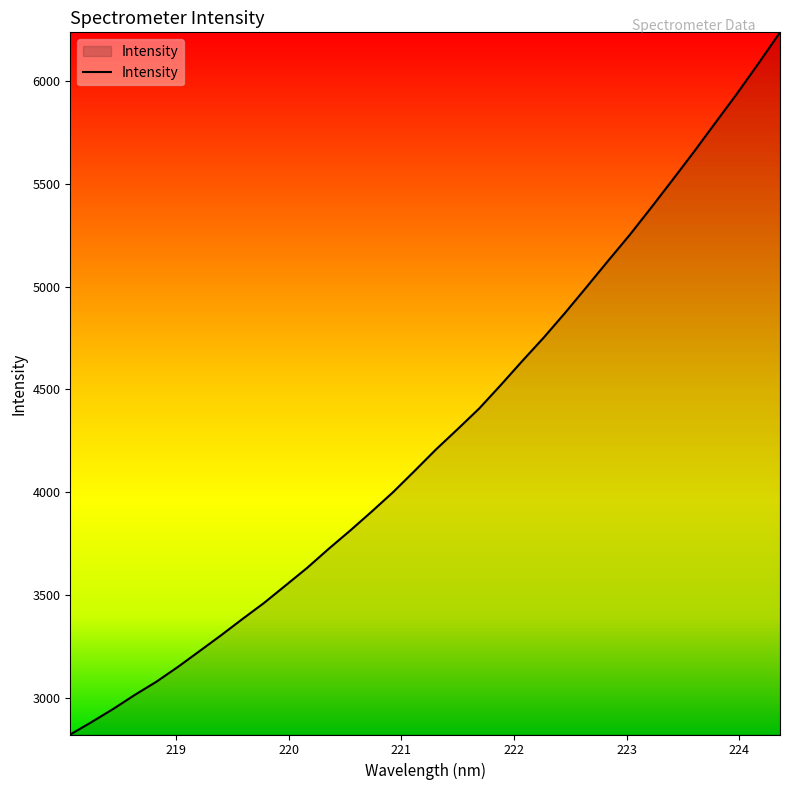

What is the average value?

4285.7